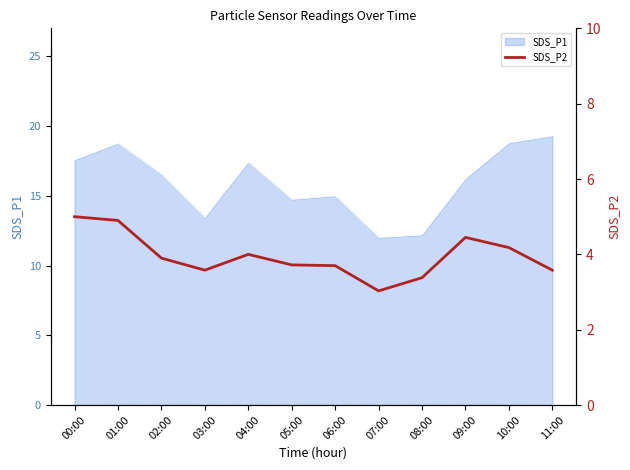

Is it true that SDS_P1 equals 11.3 at 04:00?

False